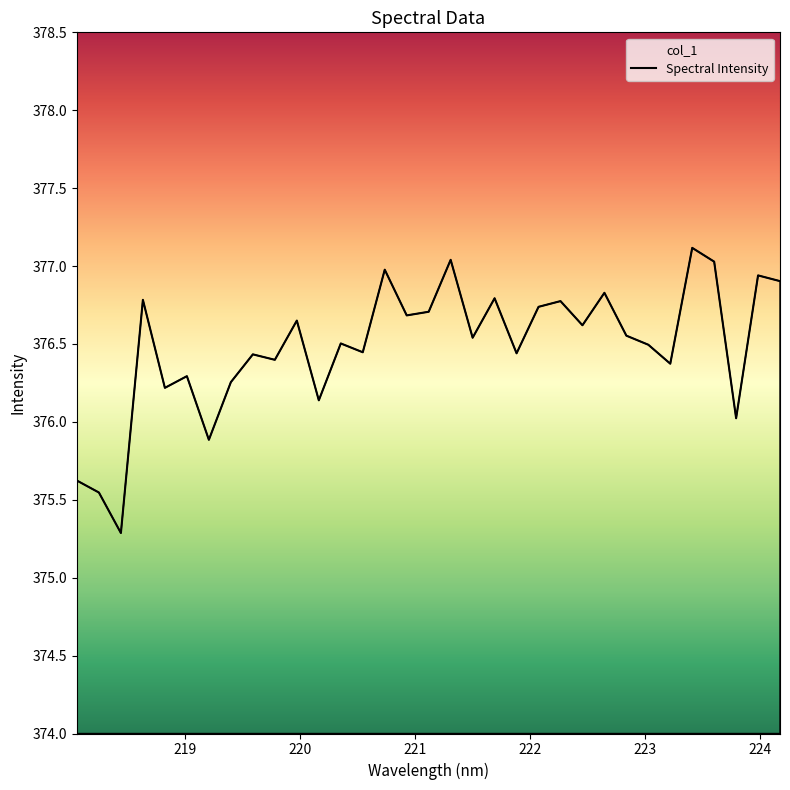

What is the value of the 18th point from the left?

377.0